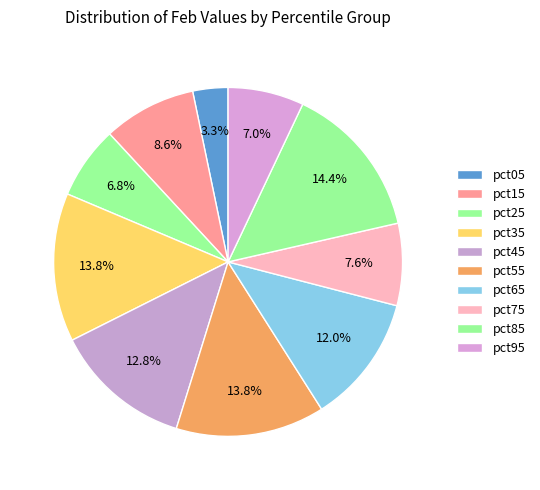

To the nearest percent, what portion does pct25 represent?

7%